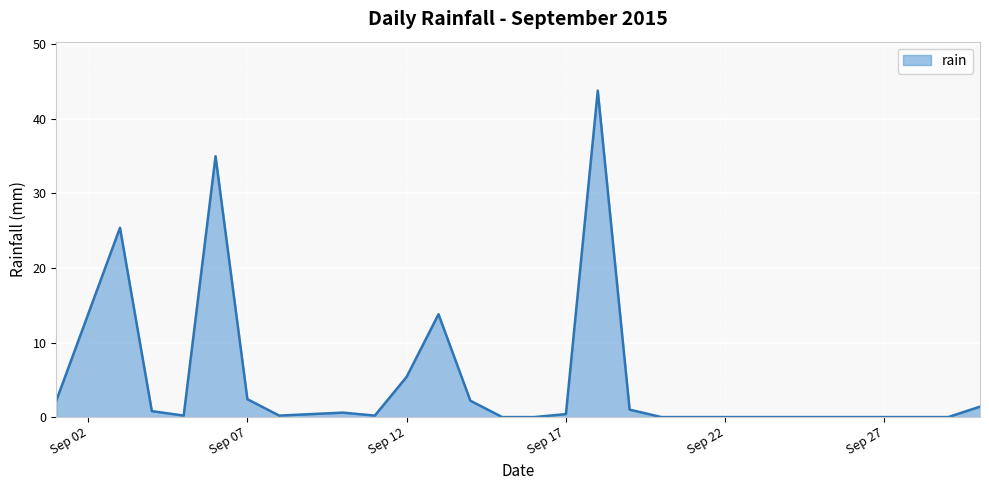

What is the greatest value displayed?

43.8